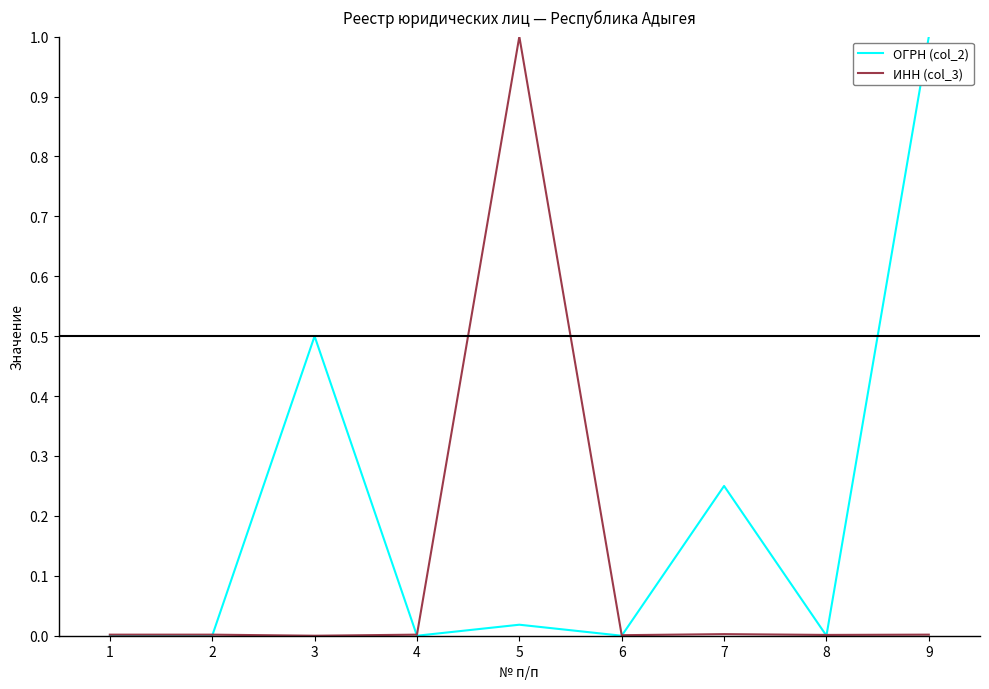

At which label does ОГРН (col_2) reach its peak?

9